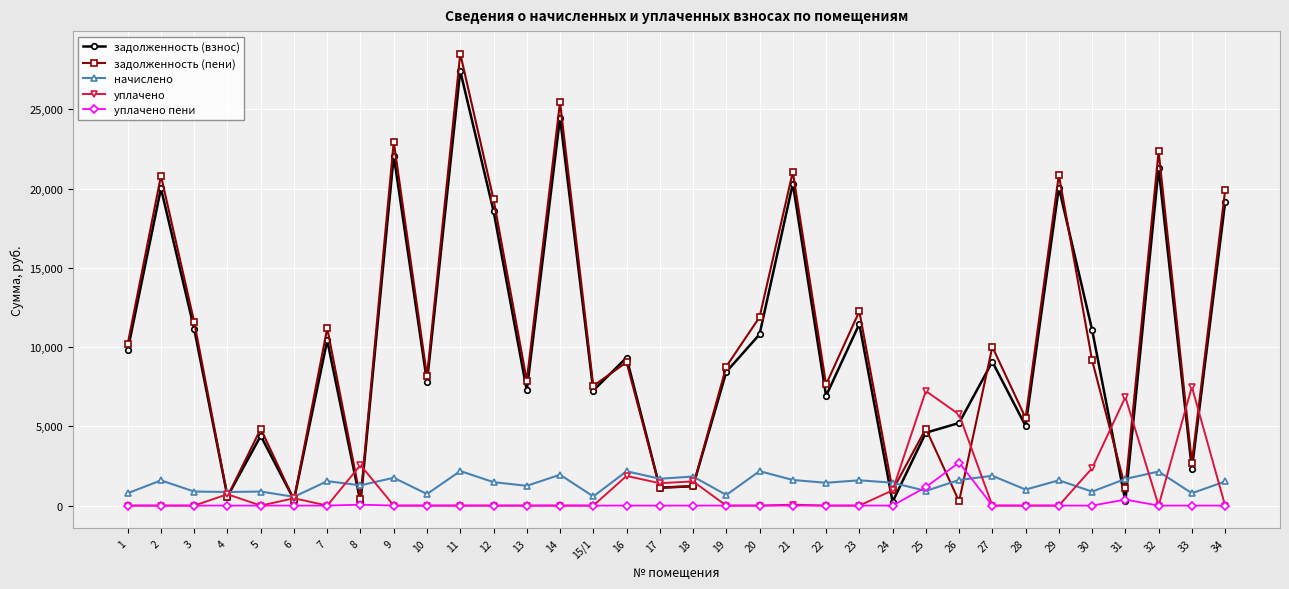

Which series has the largest range (max minus min)?

задолженность (пени)